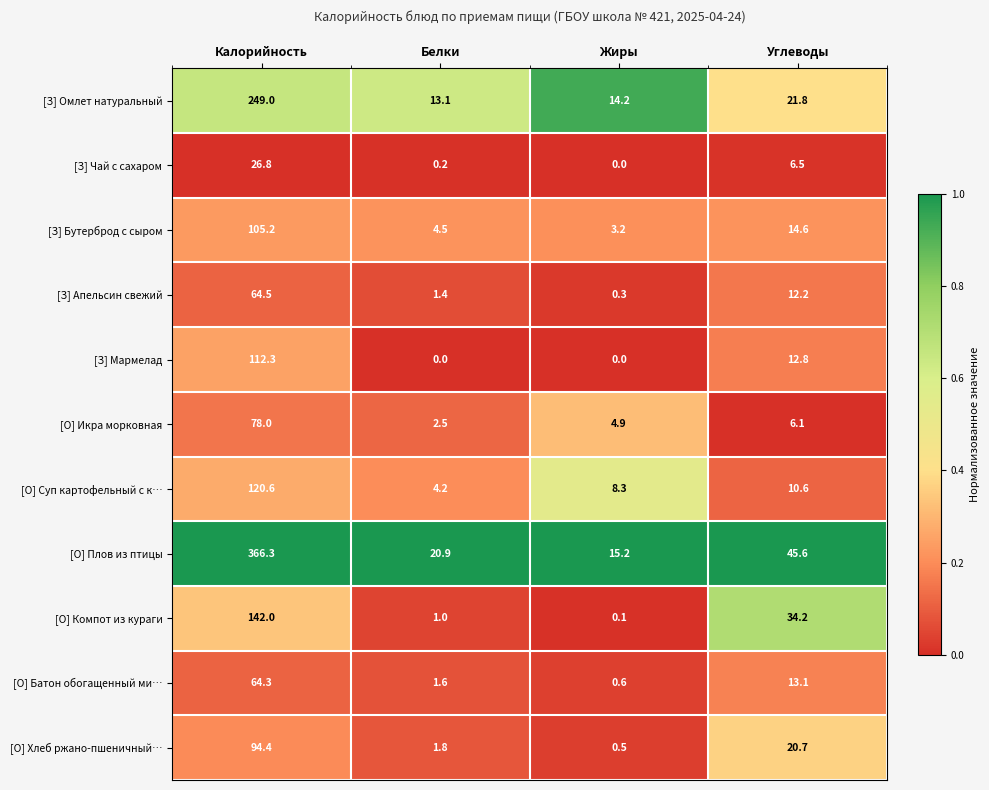

What is the difference between the maximum and minimum values in the [О] Батон обогащенный ми… series?

63.7